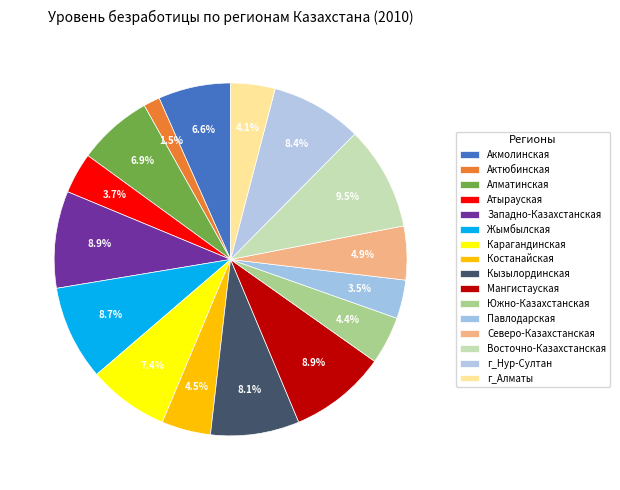

Rank the categories by value from highest to lowest.

Восточно-Казахстанская, Западно-Казахстанская, Мангистауская, Жымбылская, г_Нур-Султан, Кызылординская, Карагандинская, Алматинская, Акмолинская, Северо-Казахстанская, Костанайская, Южно-Казахстанская, г_Алматы, Атырауская, Павлодарская, Актюбинская